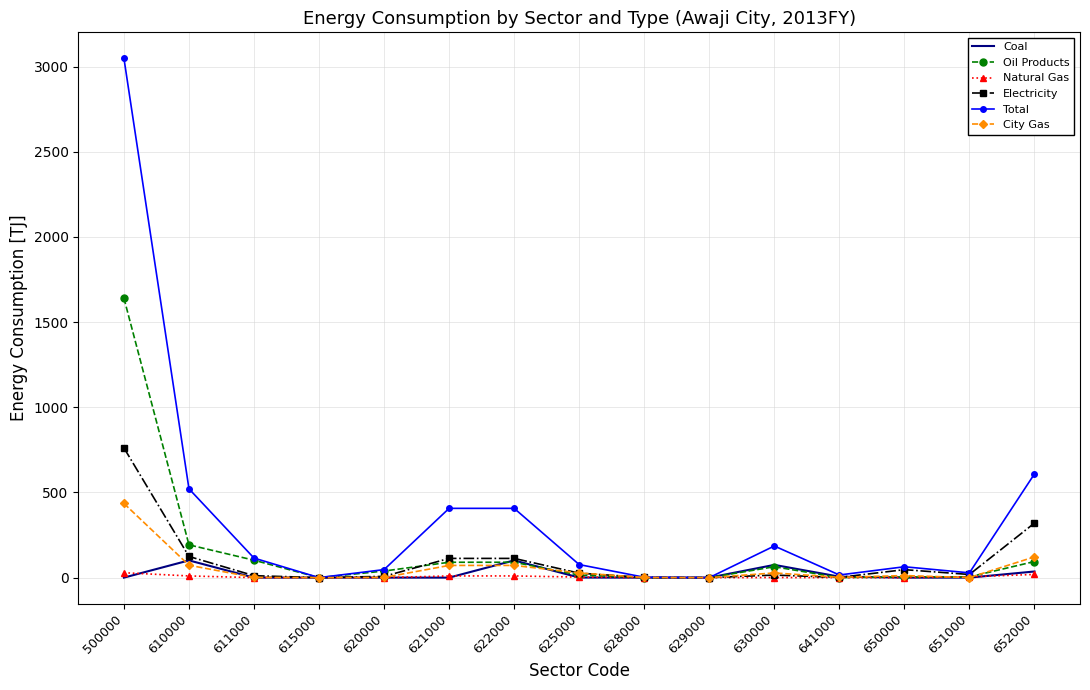

Read the Total value at 652000.

608.9